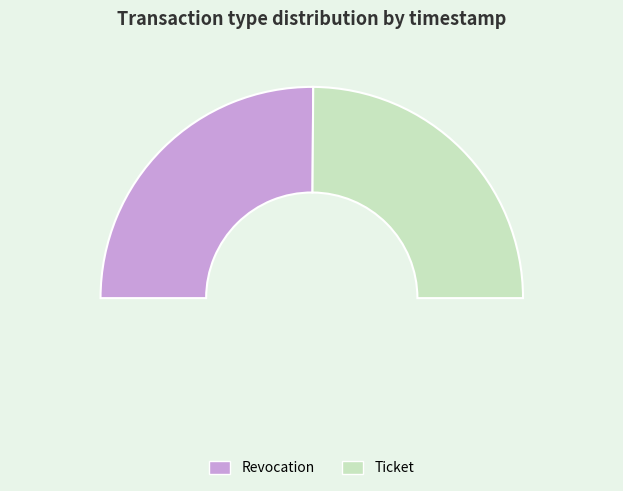

Combined, what portion of the pie is Revocation and Ticket?

100.0%